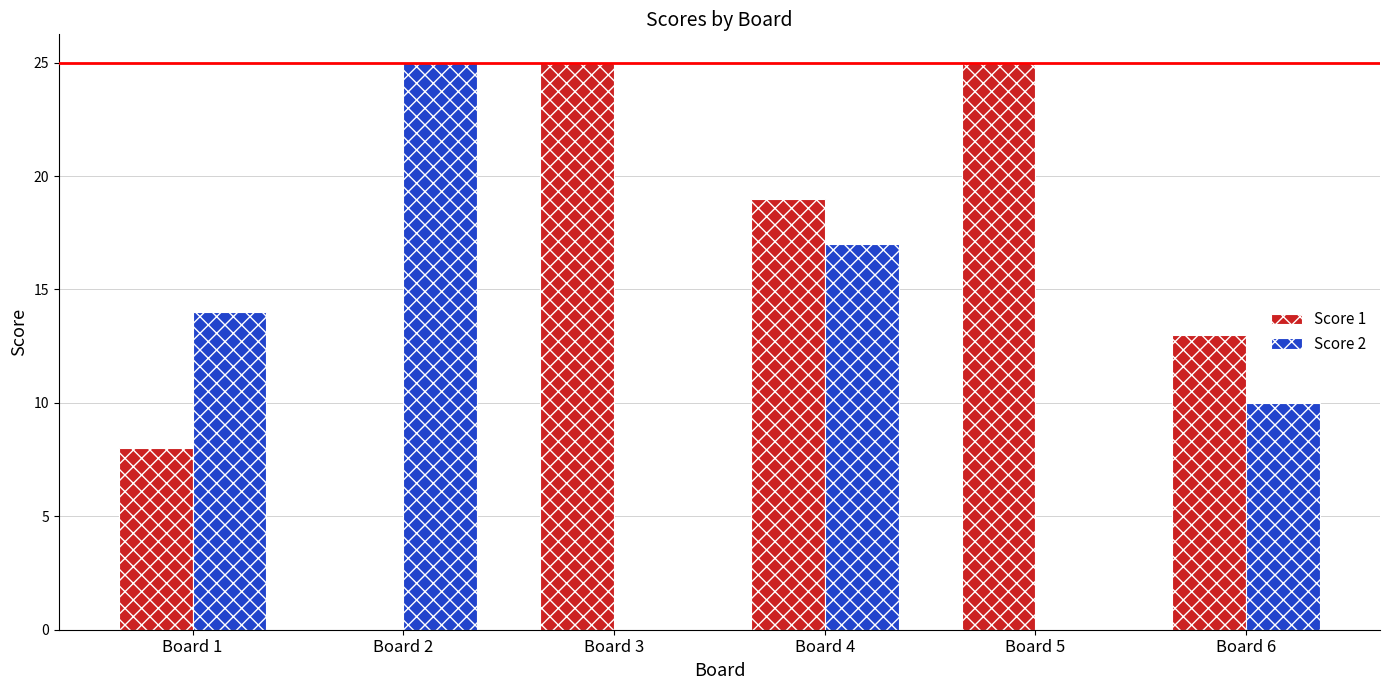

True or false: Score 2 has a value of 33 at Board 2.

False